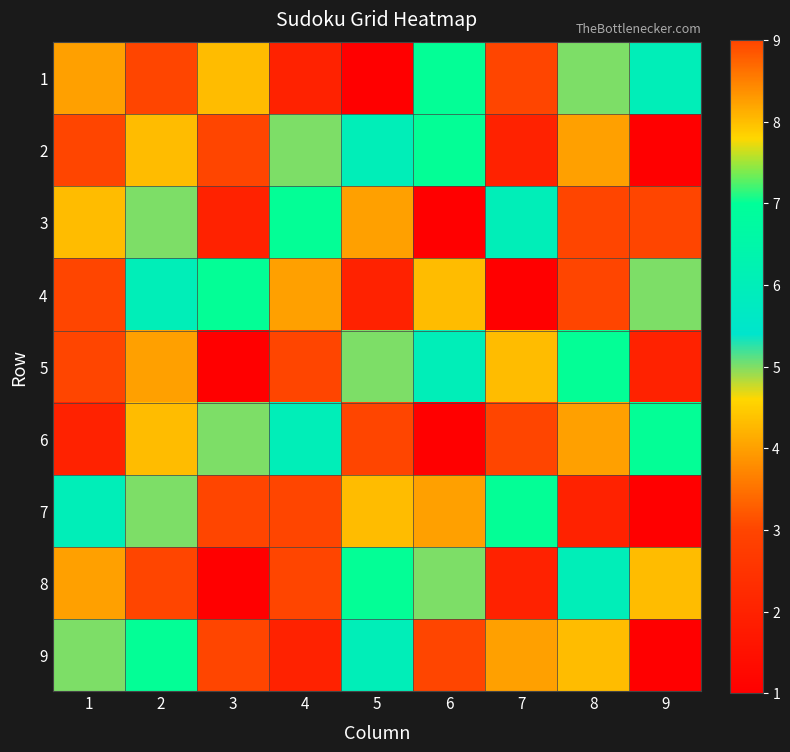

What is the total value across all series at 9?

34